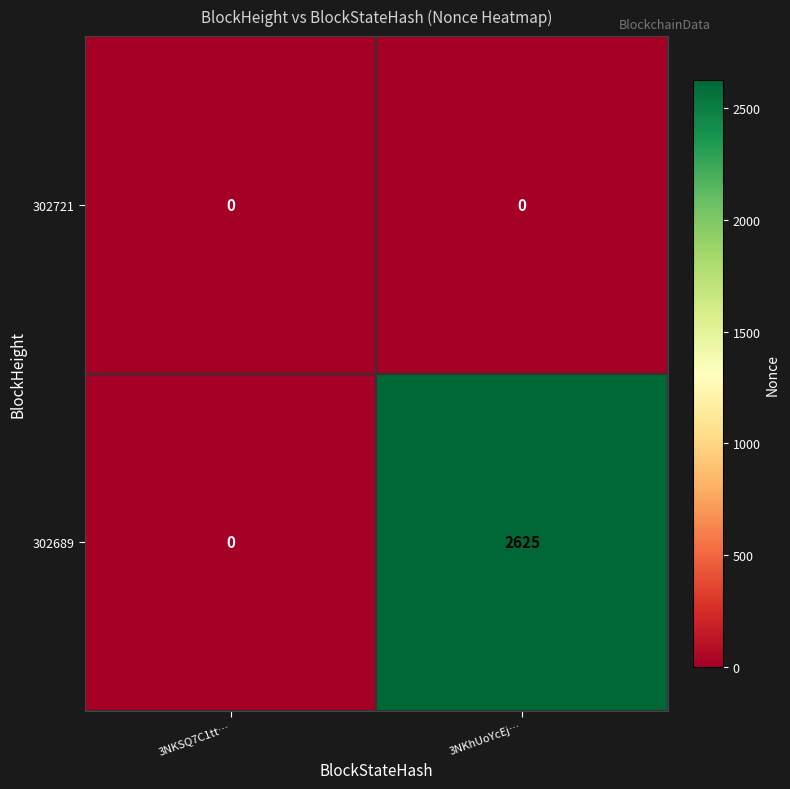

What is the difference between the highest and lowest values at 3NKhUoYcEj…?

2625